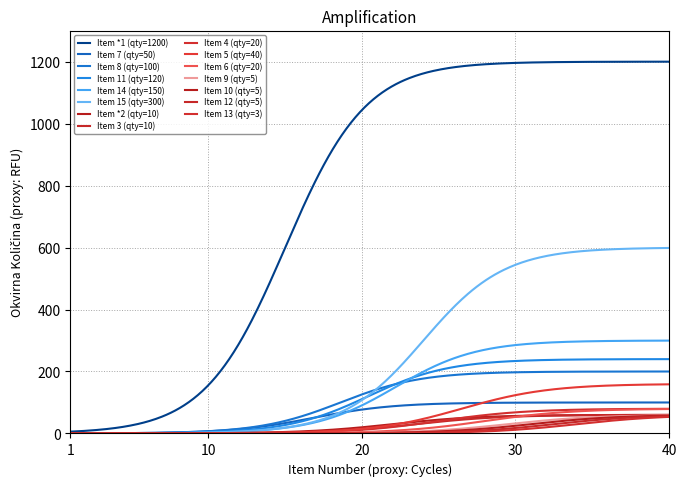

Is this an area chart (filled region under the line)?

No